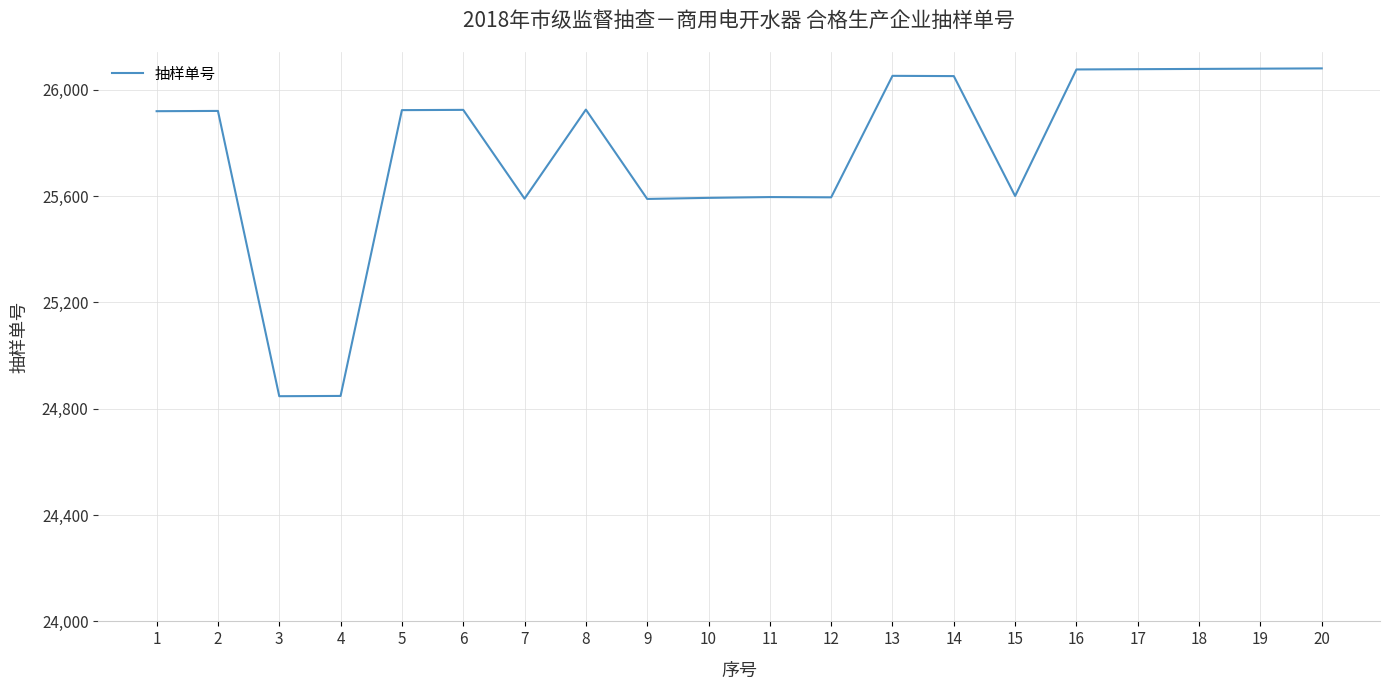

What is the ratio of the value at 8 to the value at 17?

1.0